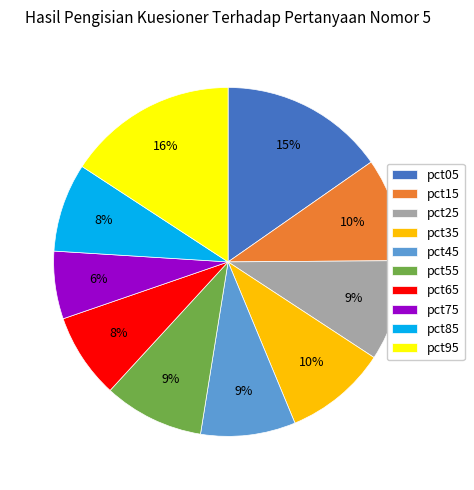

To the nearest percent, what is the difference between the largest and smallest slice percentages?

10%